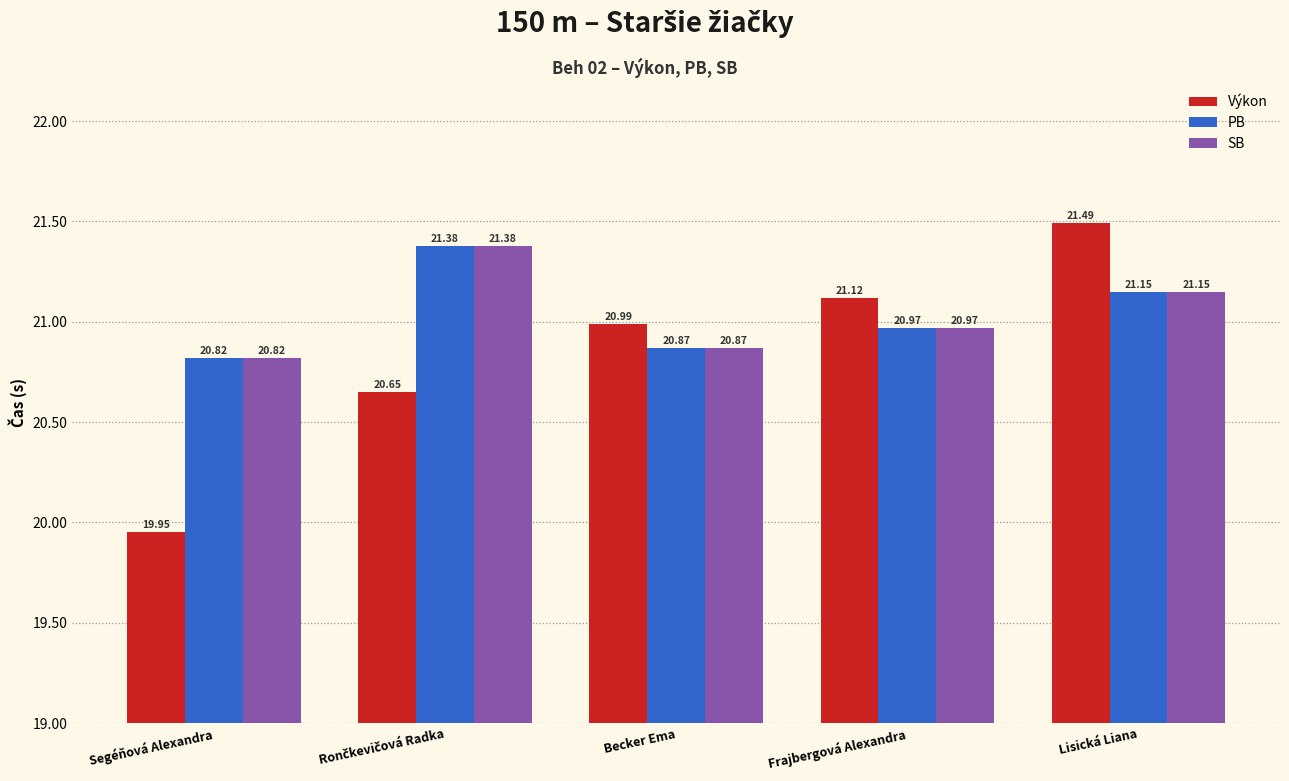

The value of Výkon at Segéňová Alexandra is 11.9. True or false?

False